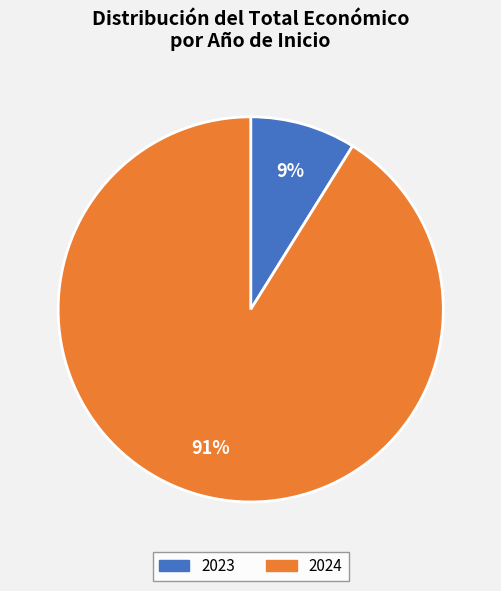

Does any single category account for the majority?

Yes